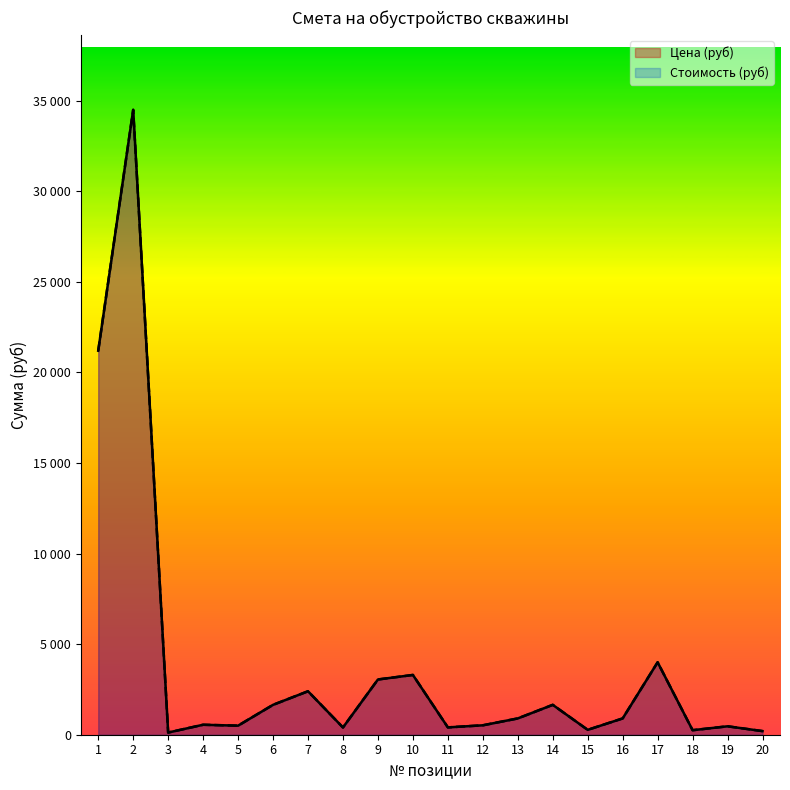

What is the value of the Цена (руб) point at the 1st from the left?

21200